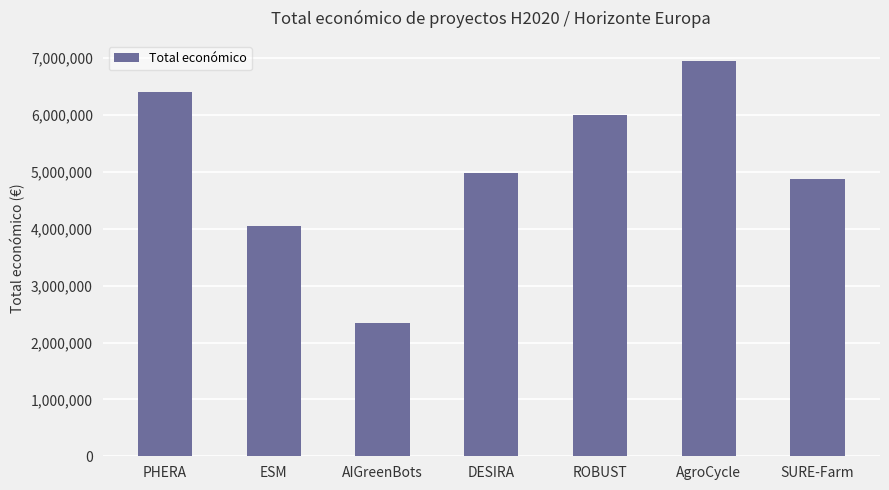

Between PHERA and SURE-Farm, which is larger?

PHERA